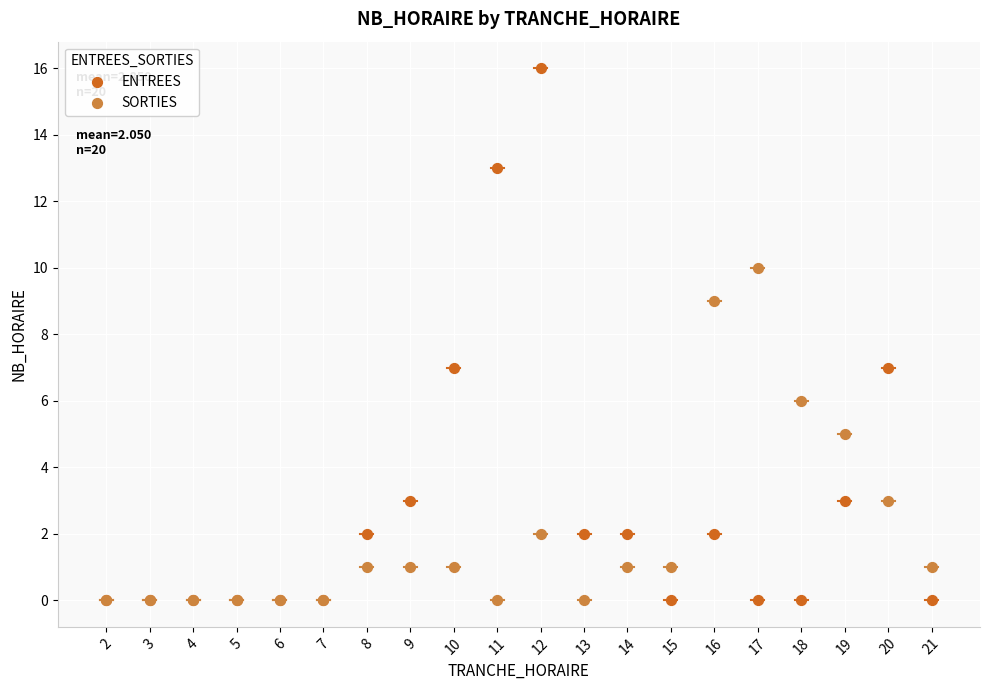

Which series has the widest spread of Y values?

ENTREES